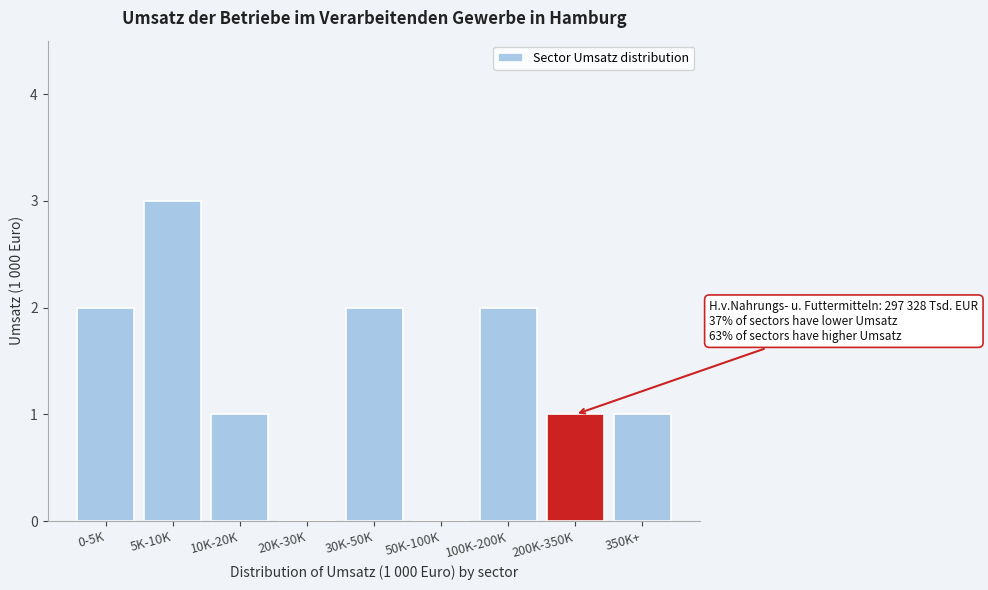

Reading right to left, list all the values displayed in this chart.

350K+=1	200K-350K=1	100K-200K=2	50K-100K=0	30K-50K=2	20K-30K=0	10K-20K=1	5K-10K=3	0-5K=2